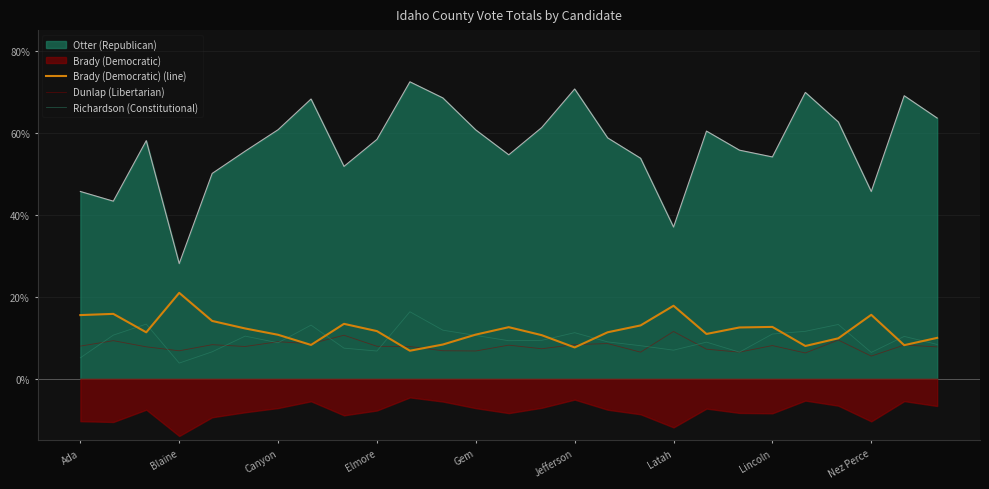

In Brady (Democratic) (line), how many points are higher than both neighbors (excluding endpoints)?

7